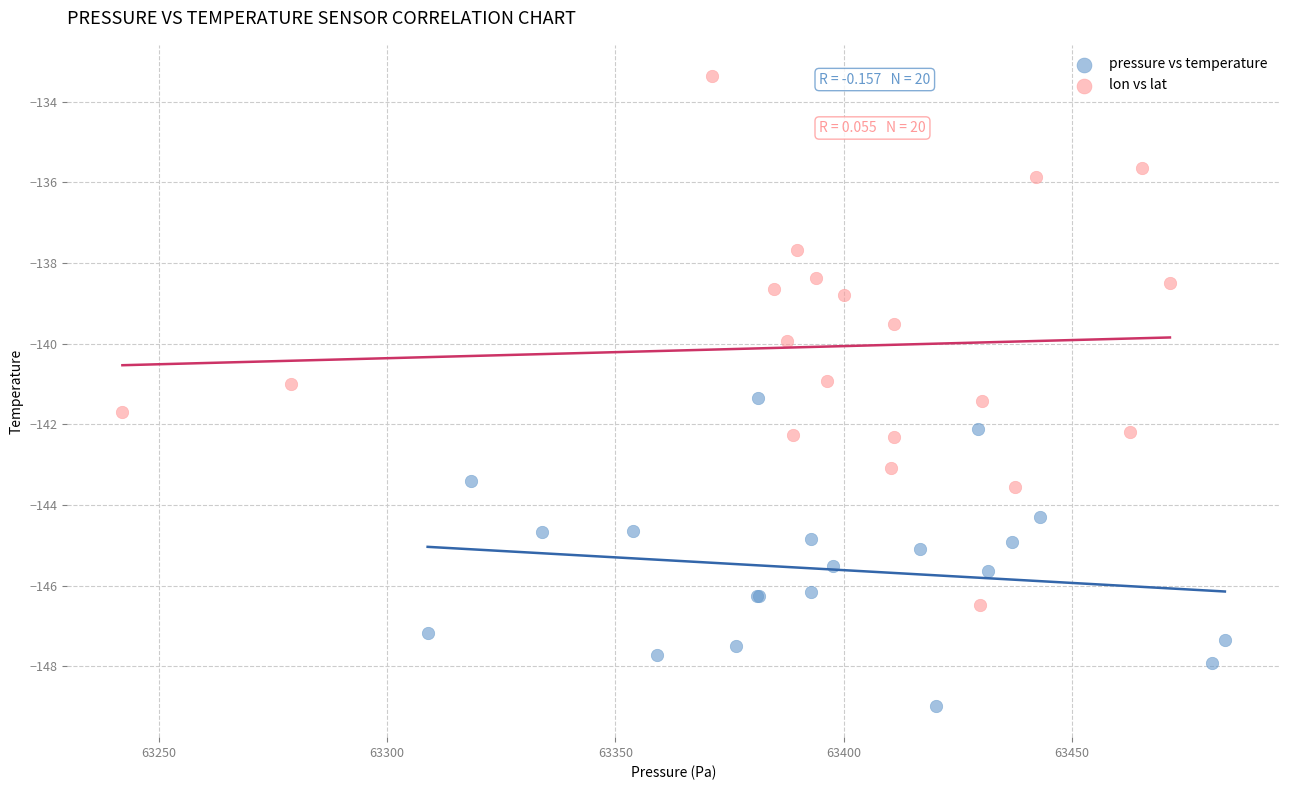

Which series reaches the maximum Y coordinate?

lon vs lat